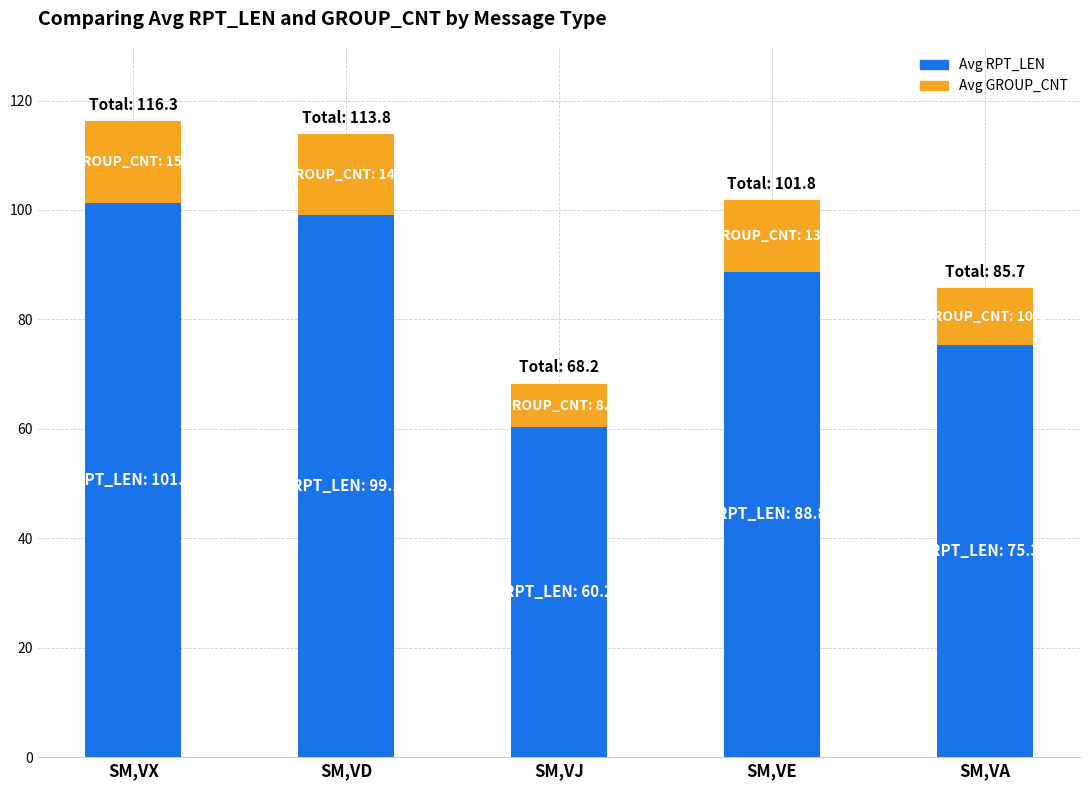

Does the chart contain stacked bars?

Yes